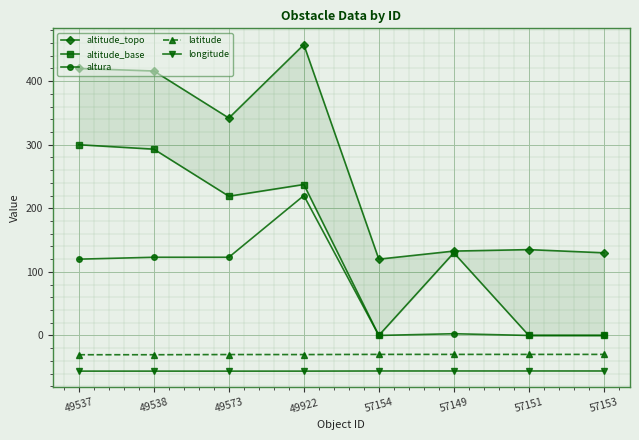

True or false: latitude and longitude cross at least once.

False